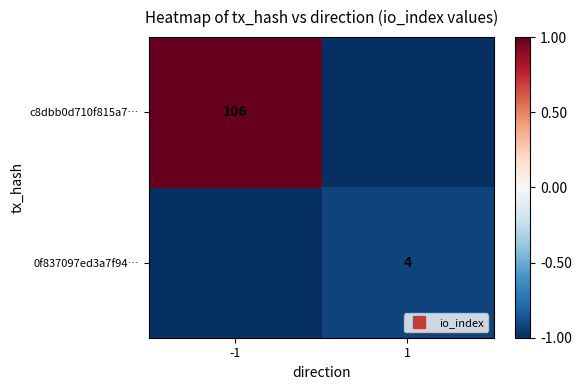

Where is 0f837097ed3a7f94… nearest to the value 0?

1